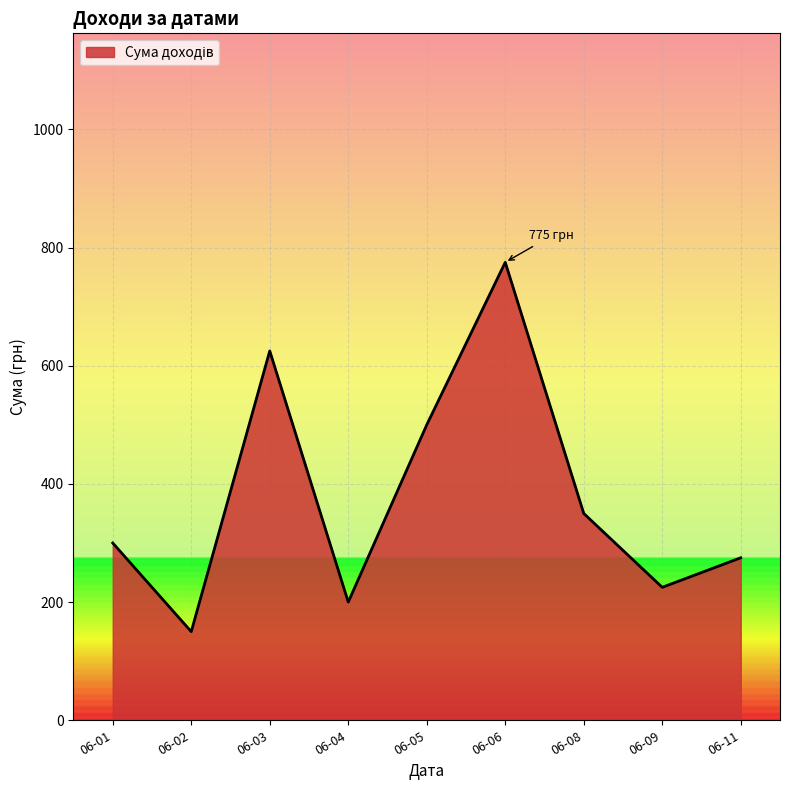

How many interior local peaks (higher than both neighbors) does the data have?

2